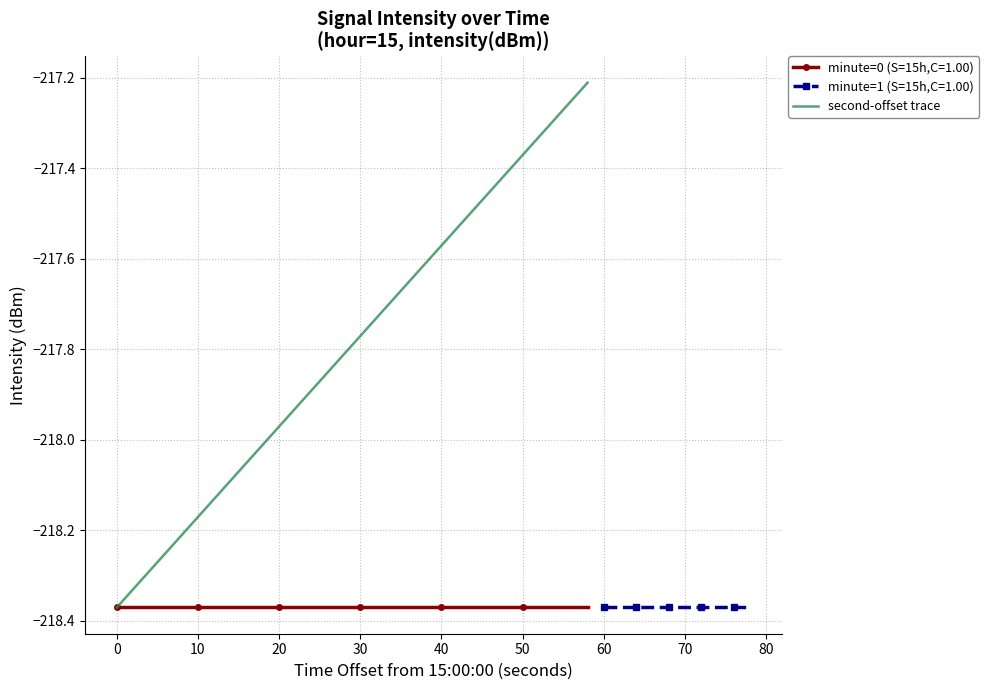

Is it true that the value at 0 is -218.4?

True